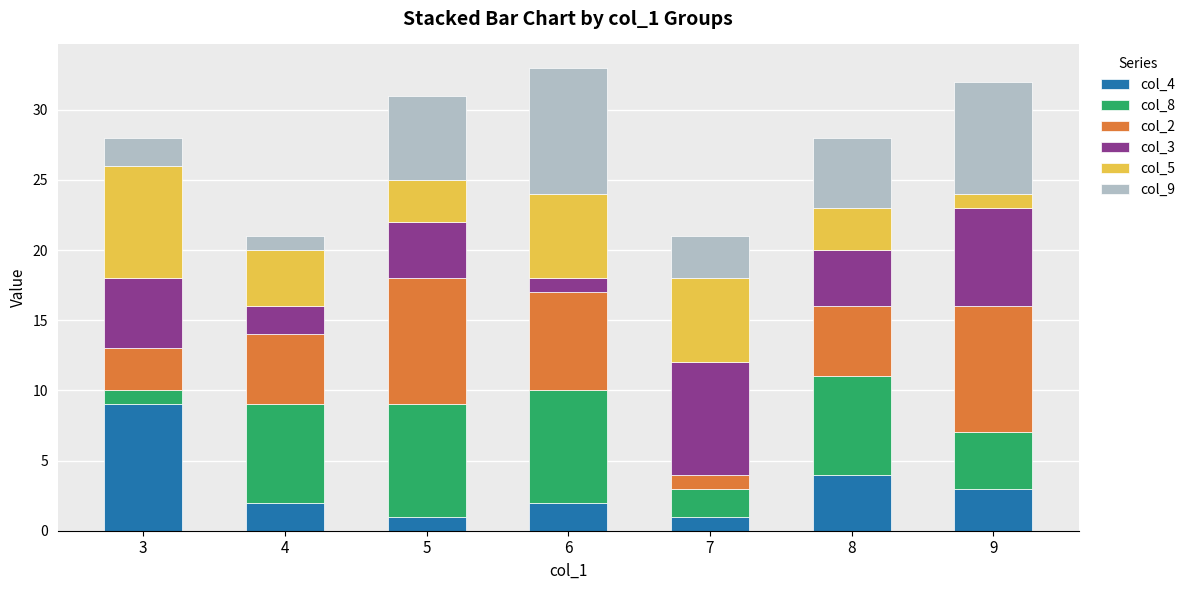

What is the sum of all col_4 values?

22